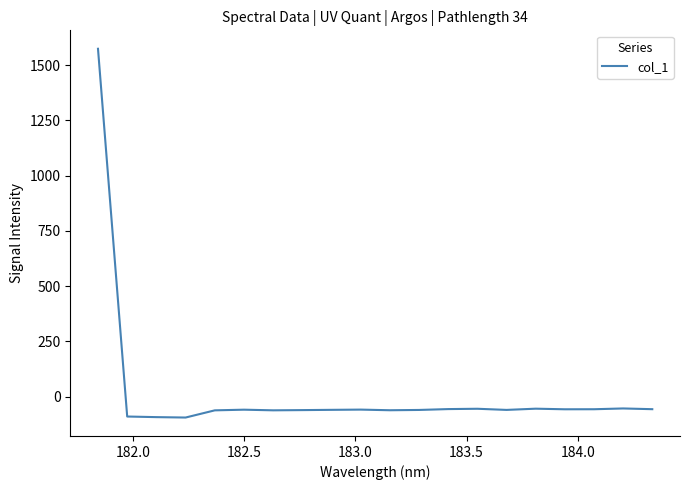

Does the chart display data point markers on the line(s)?

No